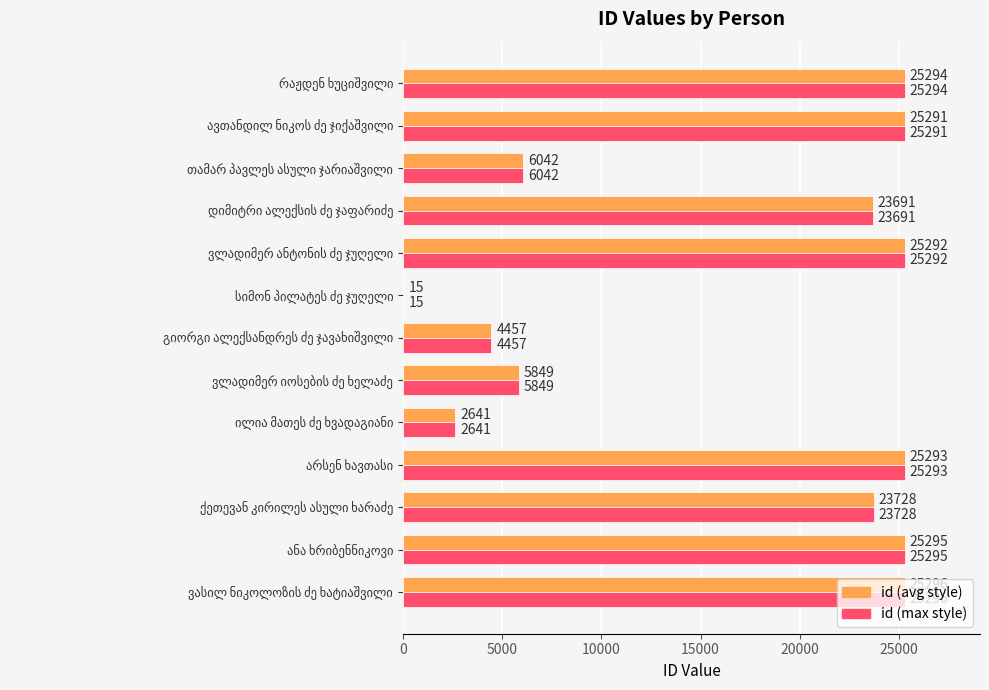

What is the highest value of the id (max style) series?

25296